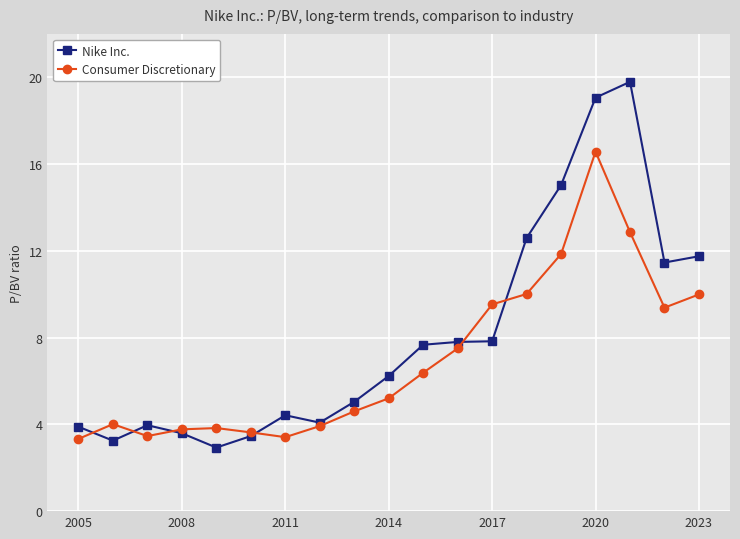

Count the number of data series in this chart.

2